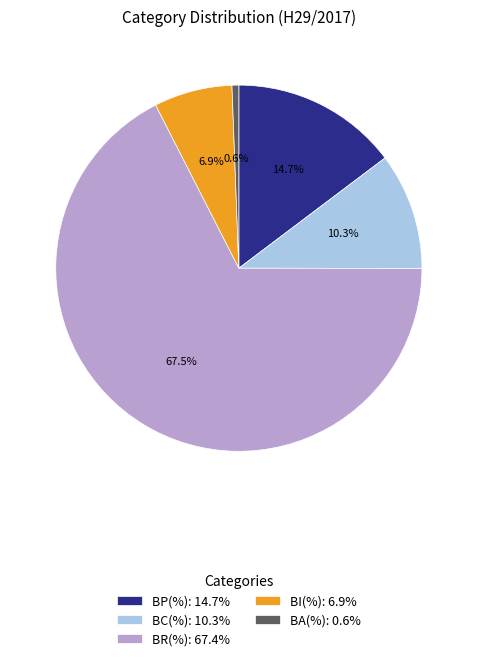

Does BR(%) represent more than half of the total?

Yes